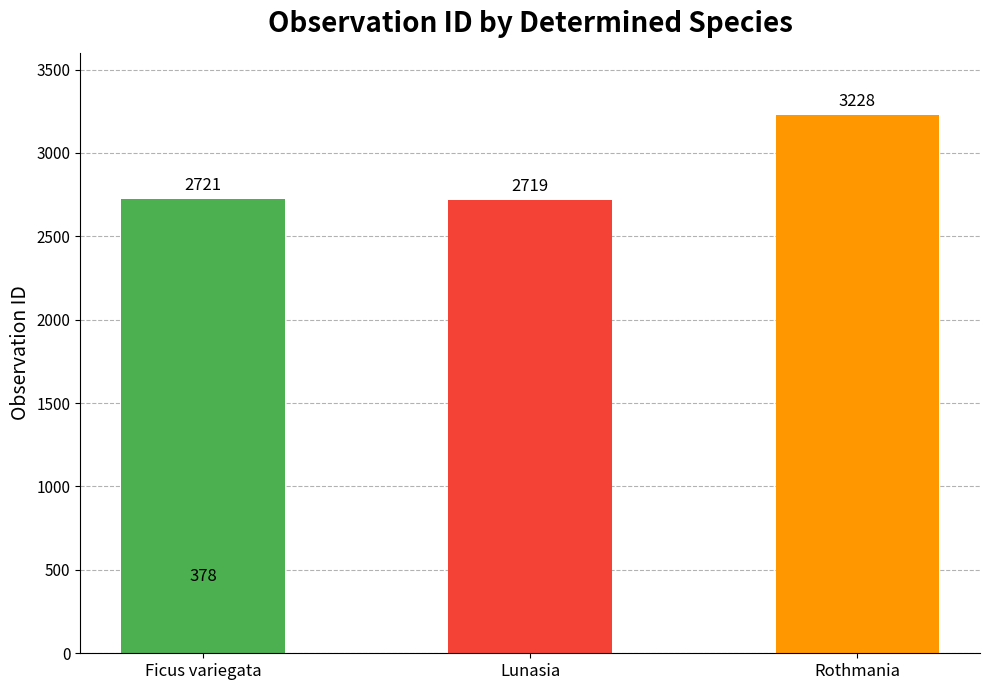

Does the chart contain stacked bars?

No